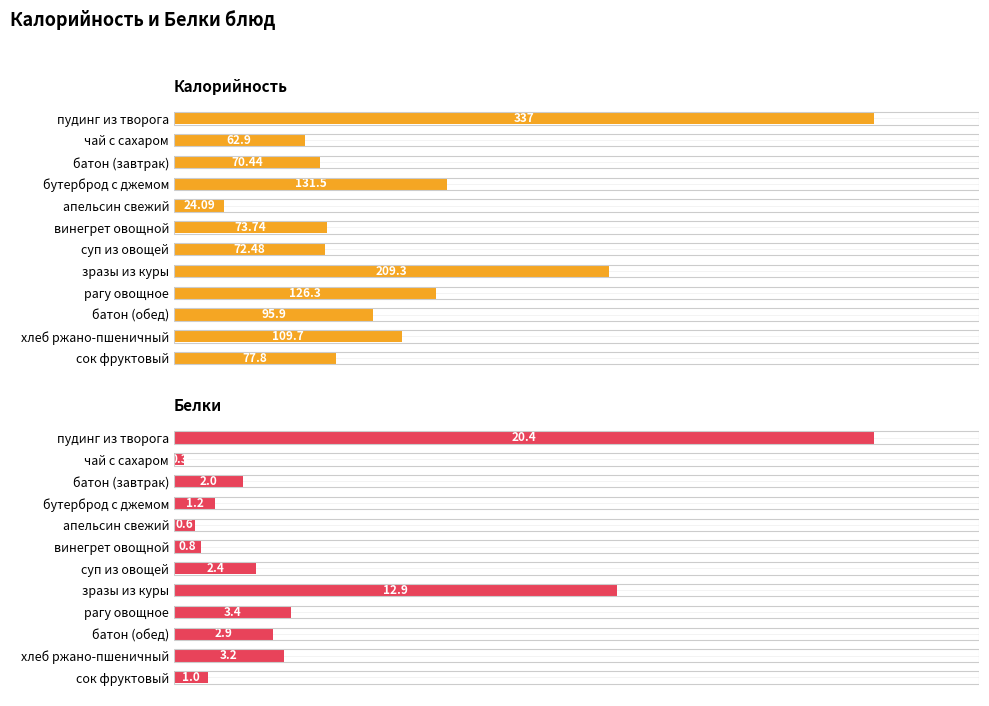

The value of Калорийность at винегрет овощной is 127.3. True or false?

False